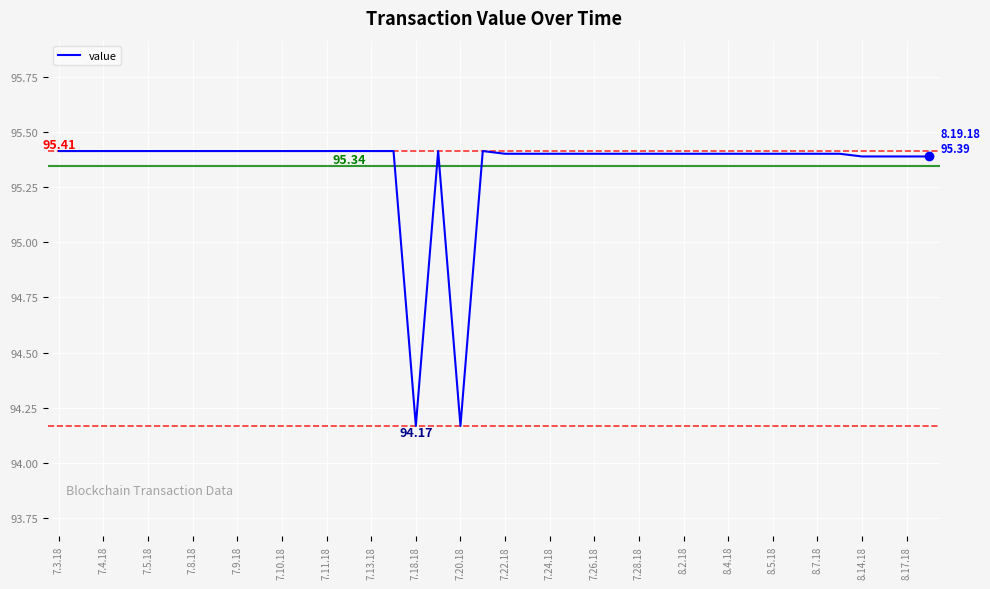

What is the difference between the maximum and minimum values?

1.2